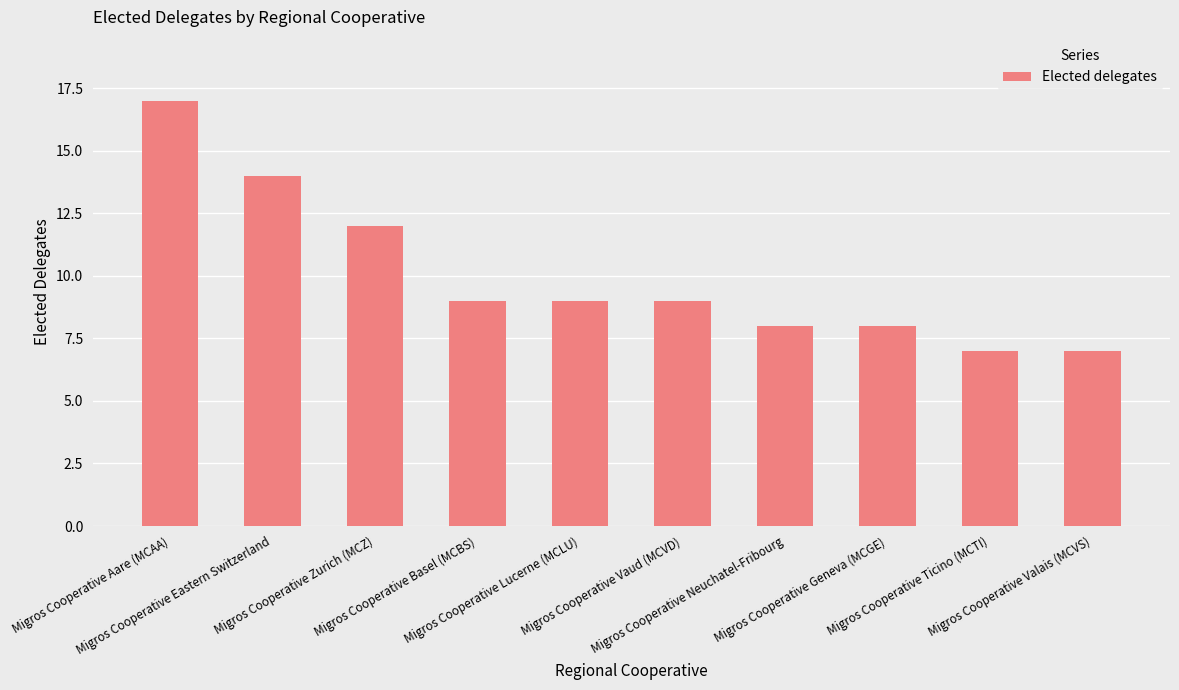

What position from the left is Migros Cooperative Eastern Switzerland?

2